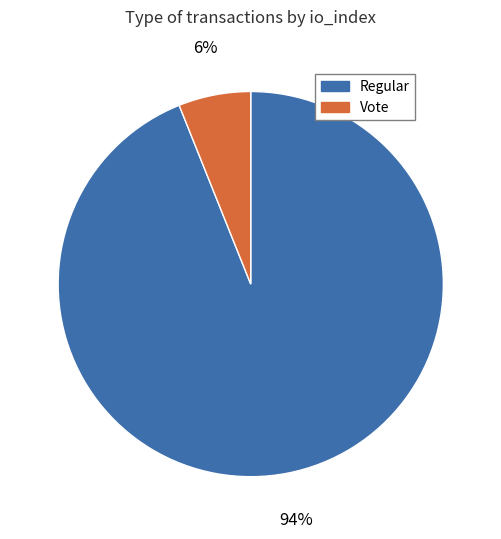

What is the majority slice?

Regular